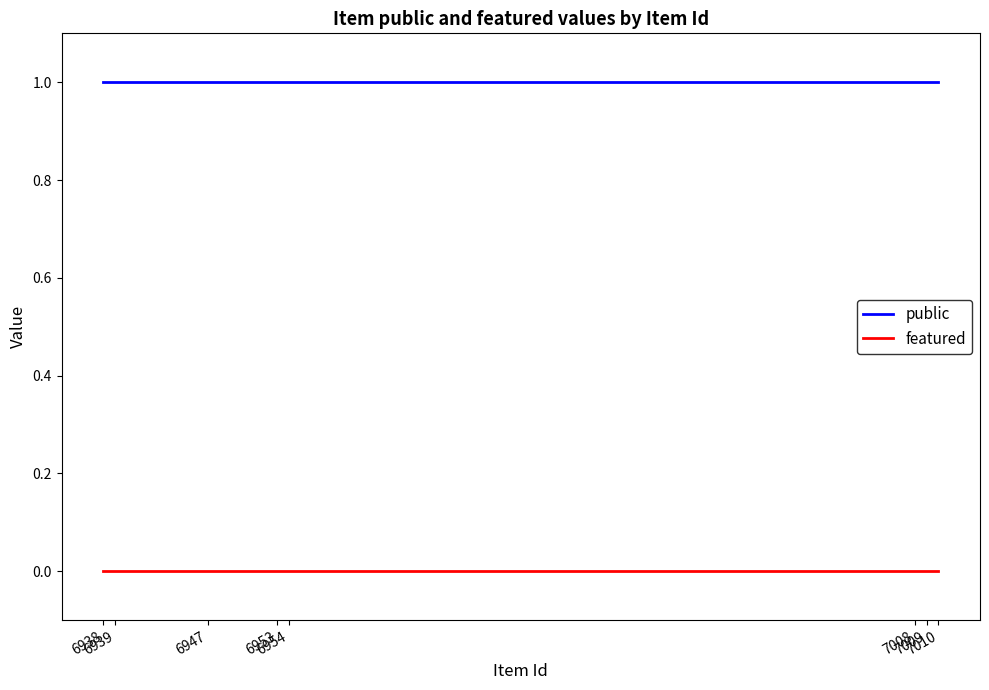

What are all the series names shown in the legend?

public, featured